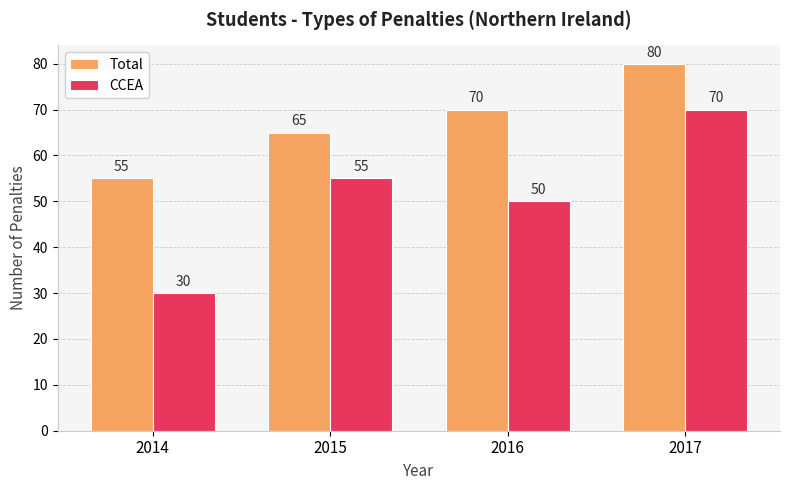

What is the difference between the highest and lowest values at 2016?

20